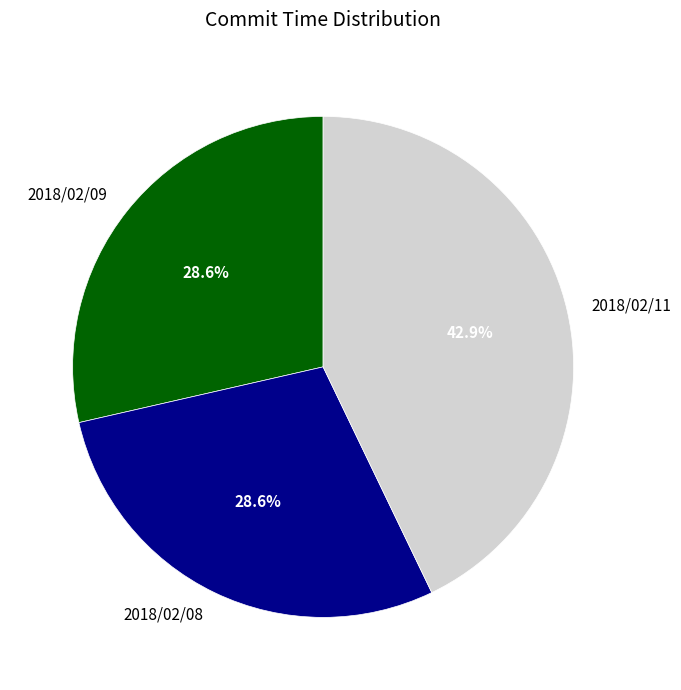

Combined, what portion of the pie is 2018/02/11 and 2018/02/09?

71.4%